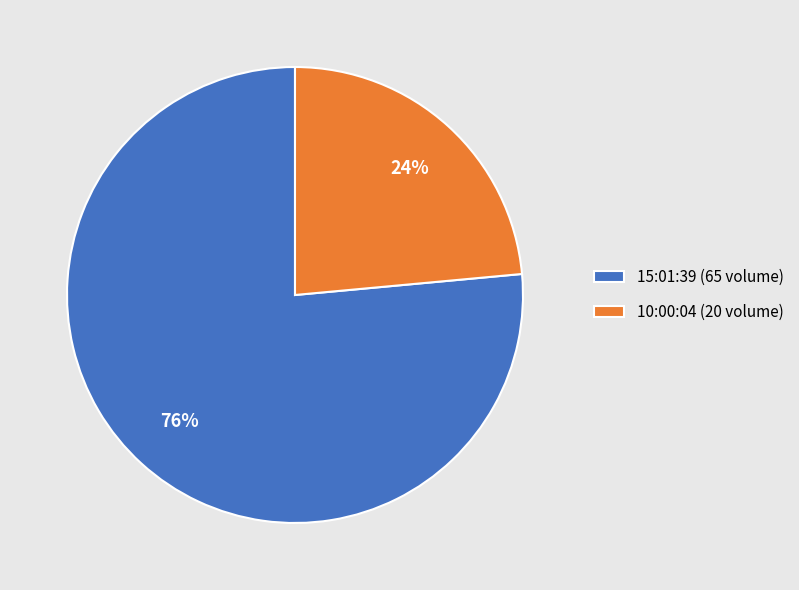

Which category has the biggest portion of the pie?

15:01:39